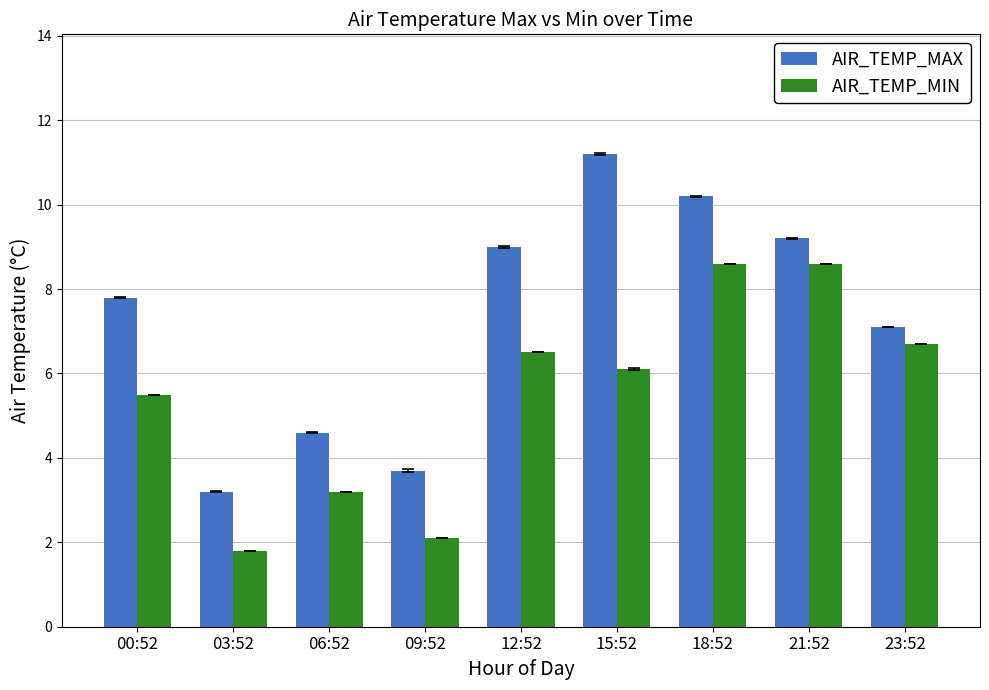

Where does the AIR_TEMP_MAX series first go above 7?

00:52